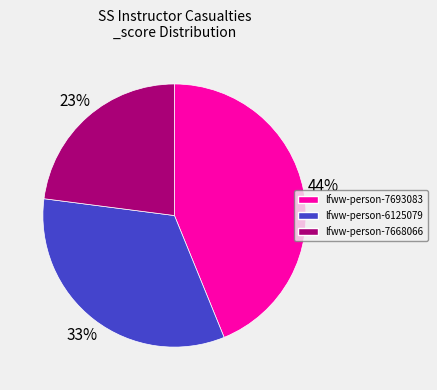

Is lfww-person-6125079 the majority of the pie?

No